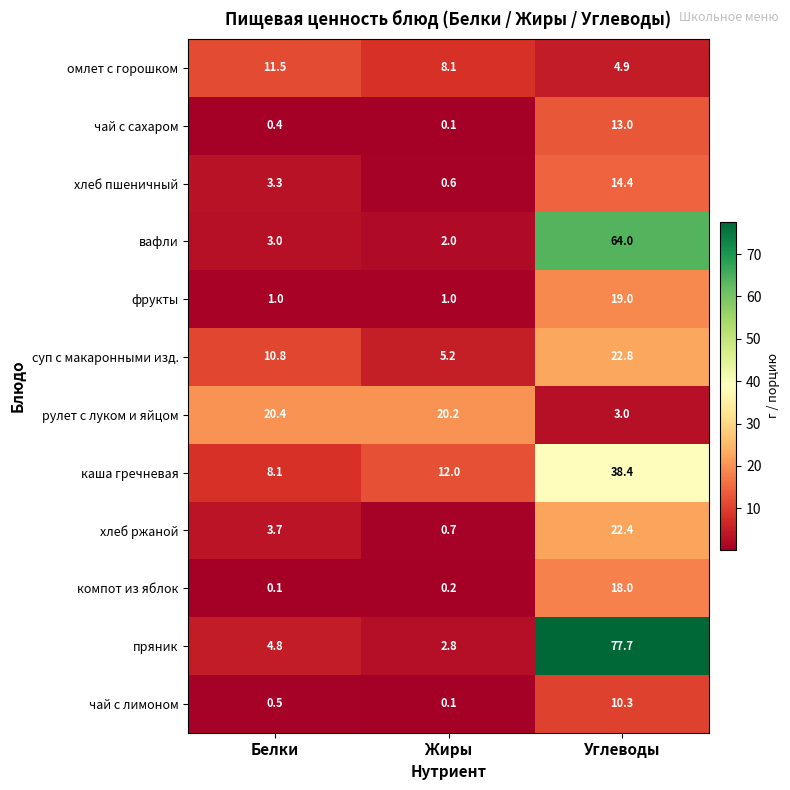

Is it true that омлет с горошком equals 4.9 at Углеводы?

True